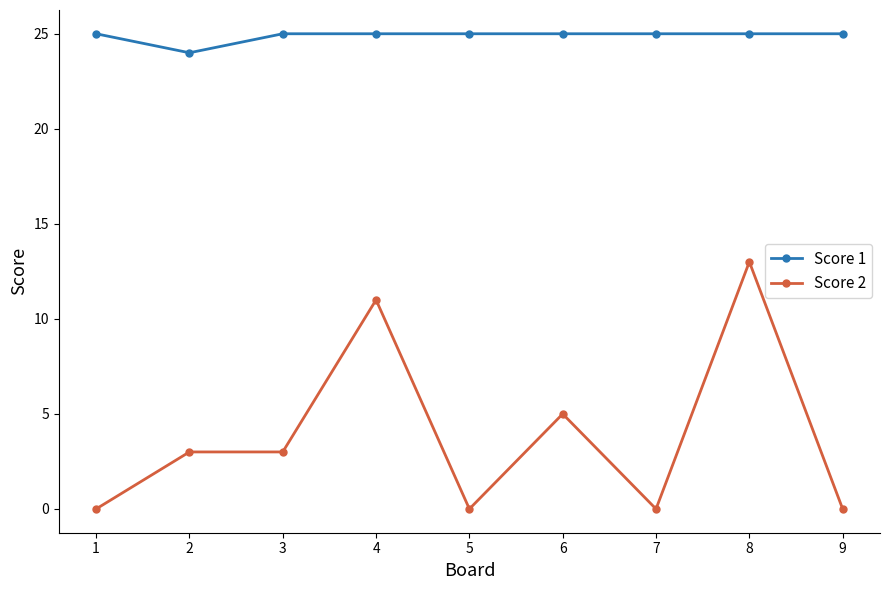

What is the maximum value for Score 2?

13